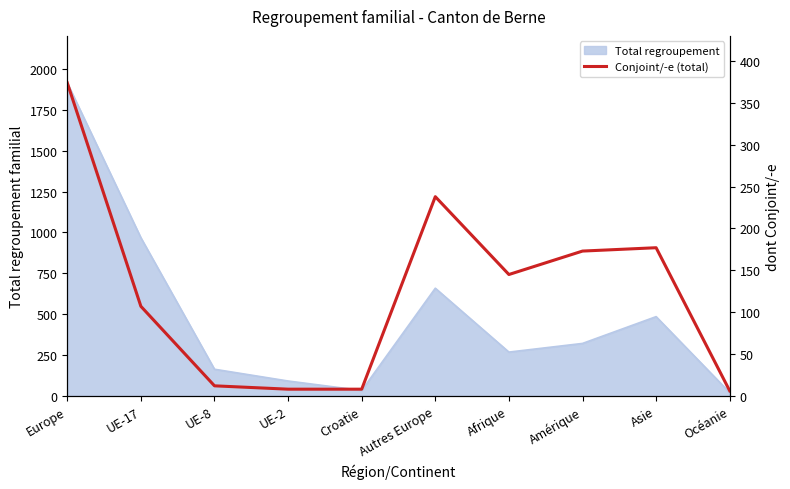

How many points are lower than both their immediate neighbors (excluding endpoints)?

1